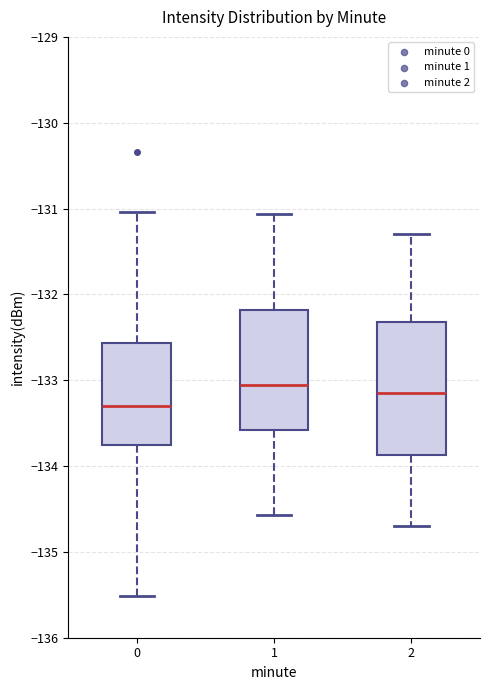

Reading left to right, read every box against the y-axis: the position of its median line, the range the box covers, and the ends of its whiskers. The values are not printed on the chart, so give them approximately, as read against the axis.

0: median -133.3, box -133.8 to -132.6, whiskers -135.5 to -131.0
1: median -133.0, box -133.6 to -132.2, whiskers -134.6 to -131.1
2: median -133.1, box -133.9 to -132.3, whiskers -134.7 to -131.3